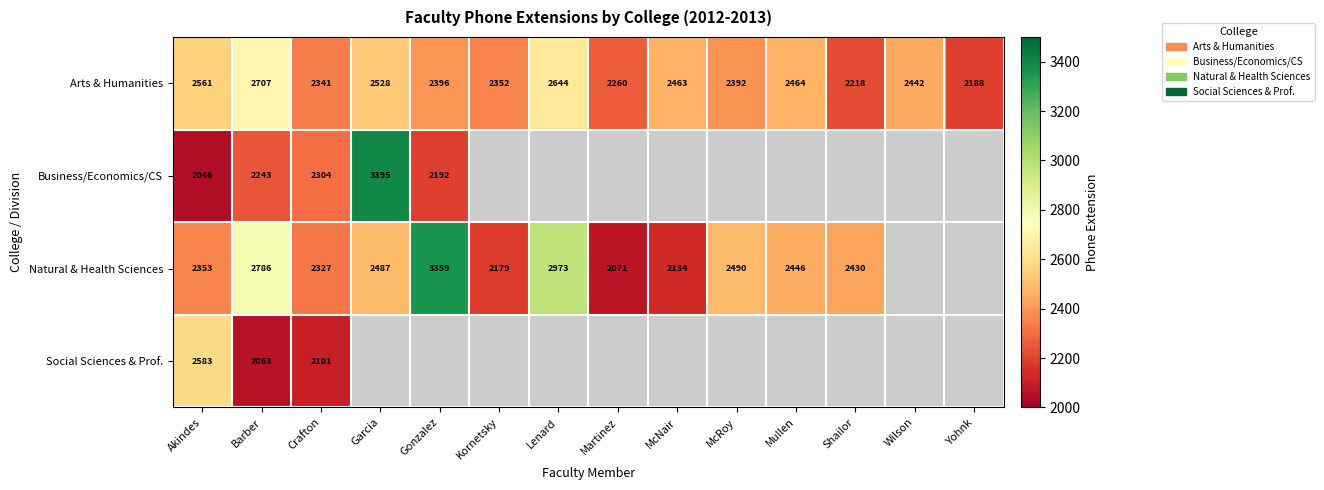

What is the sum of the Natural & Health Sciences values at Barber and Kornetsky?

4965